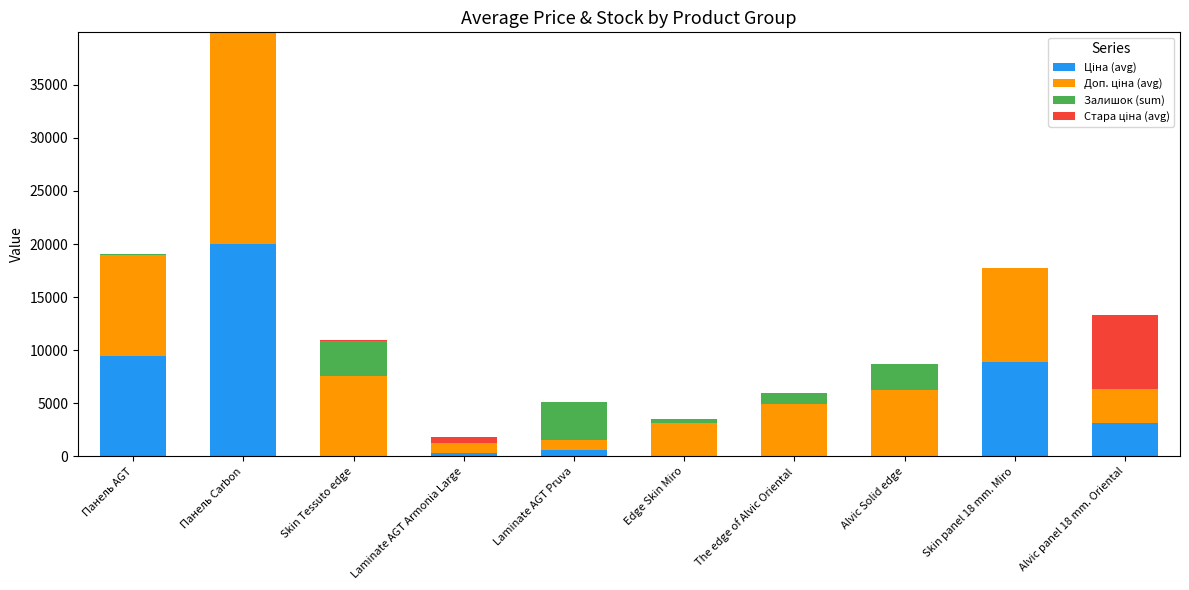

How many series are shown in this chart?

4